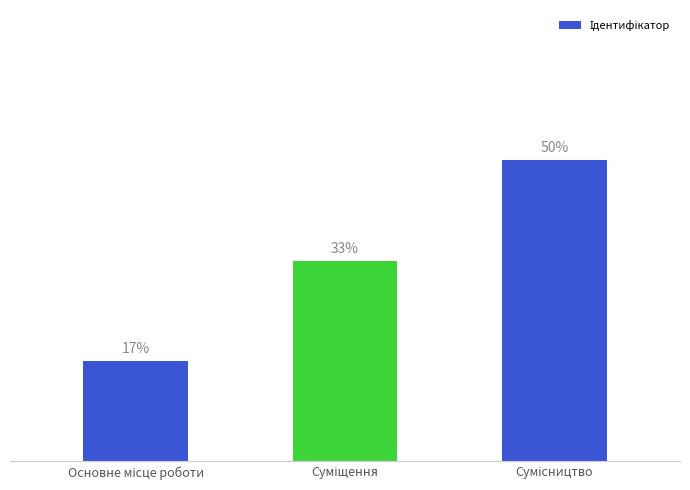

Are the bars horizontal?

No